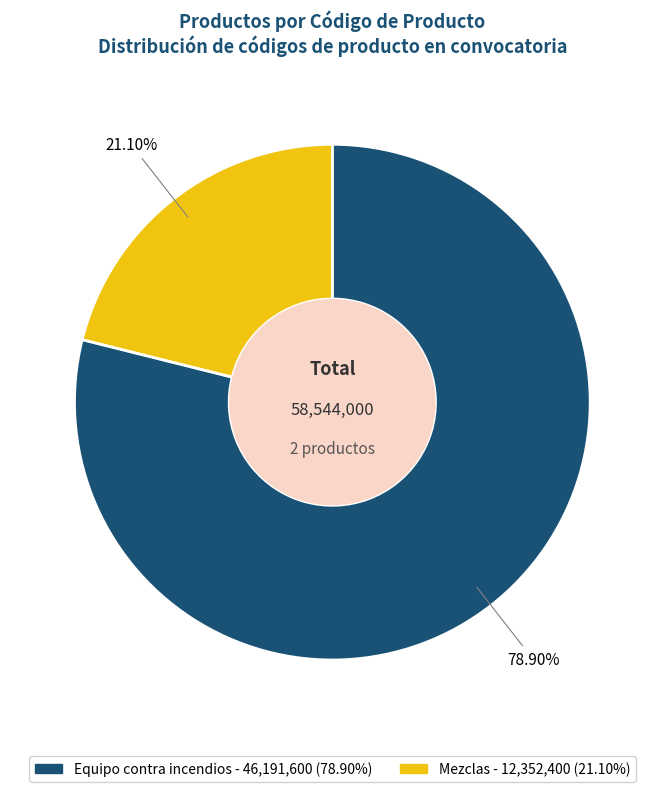

What percentage is the Mezclas slice, to the nearest percent?

21%